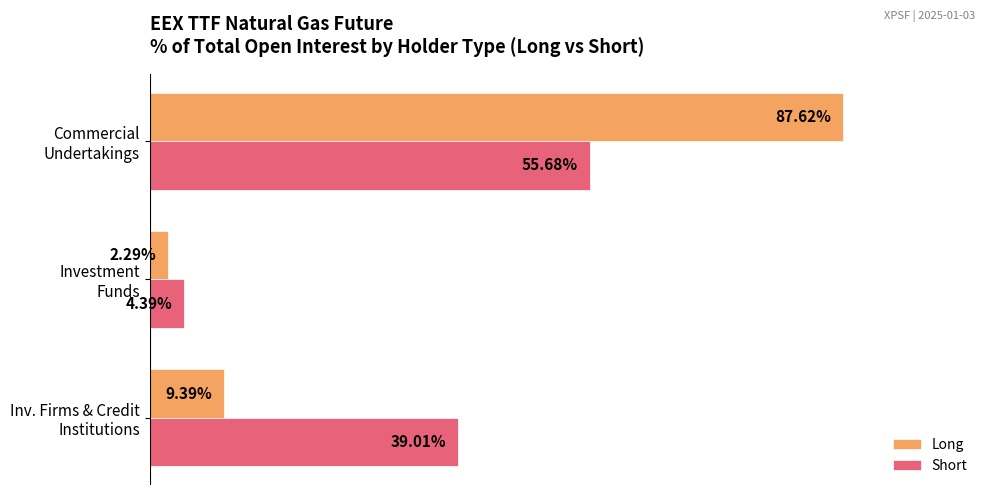

What are all the series names shown in the legend?

Long, Short